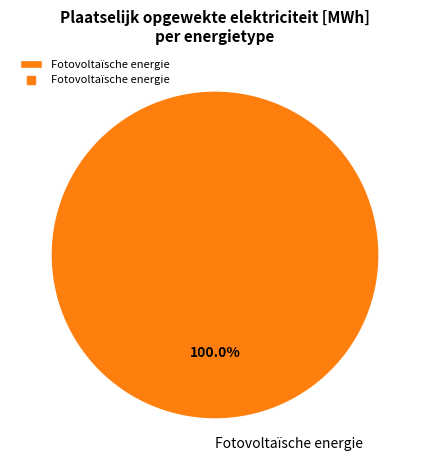

Rank the categories by value from highest to lowest.

Fotovoltaïsche energie